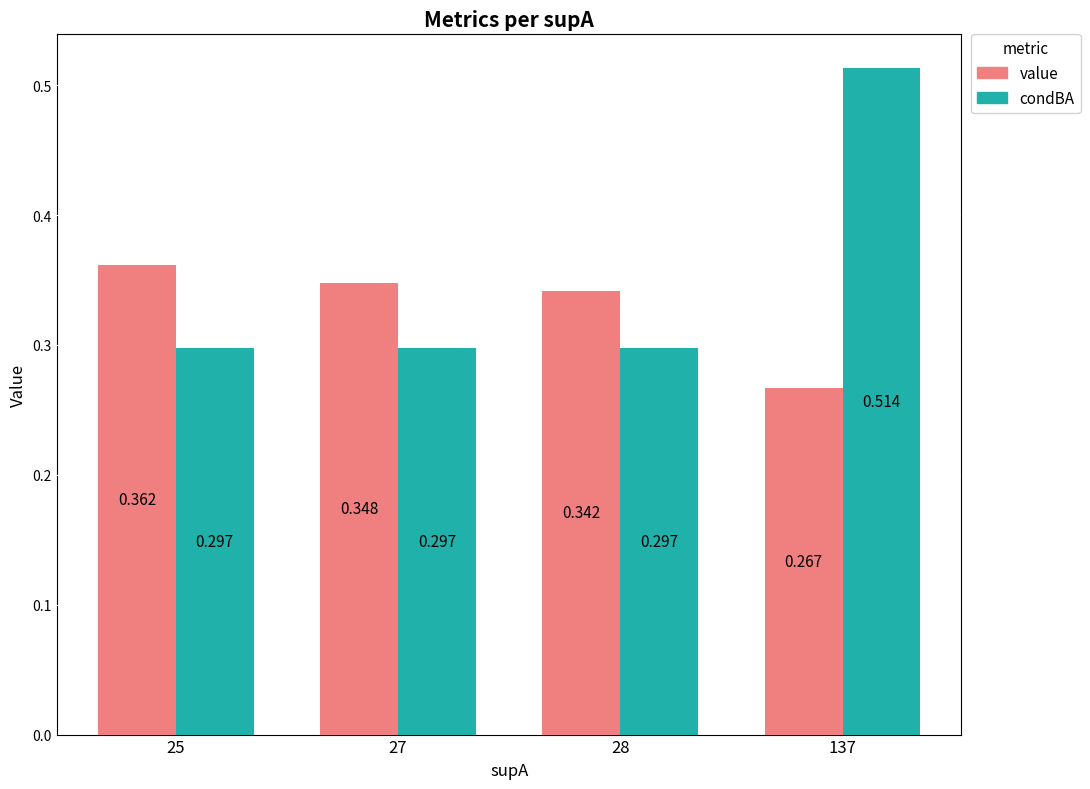

Rank the series by their maximum value, from highest to lowest.

condBA, value